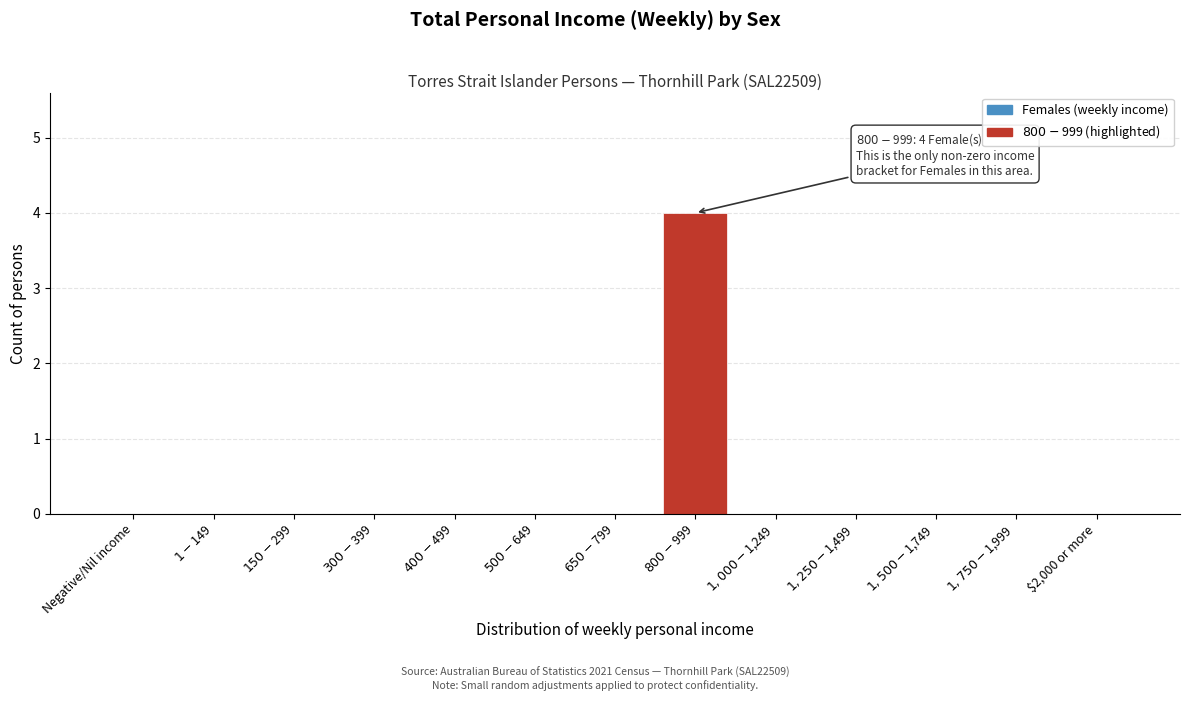

What is the maximum value shown in the chart?

4